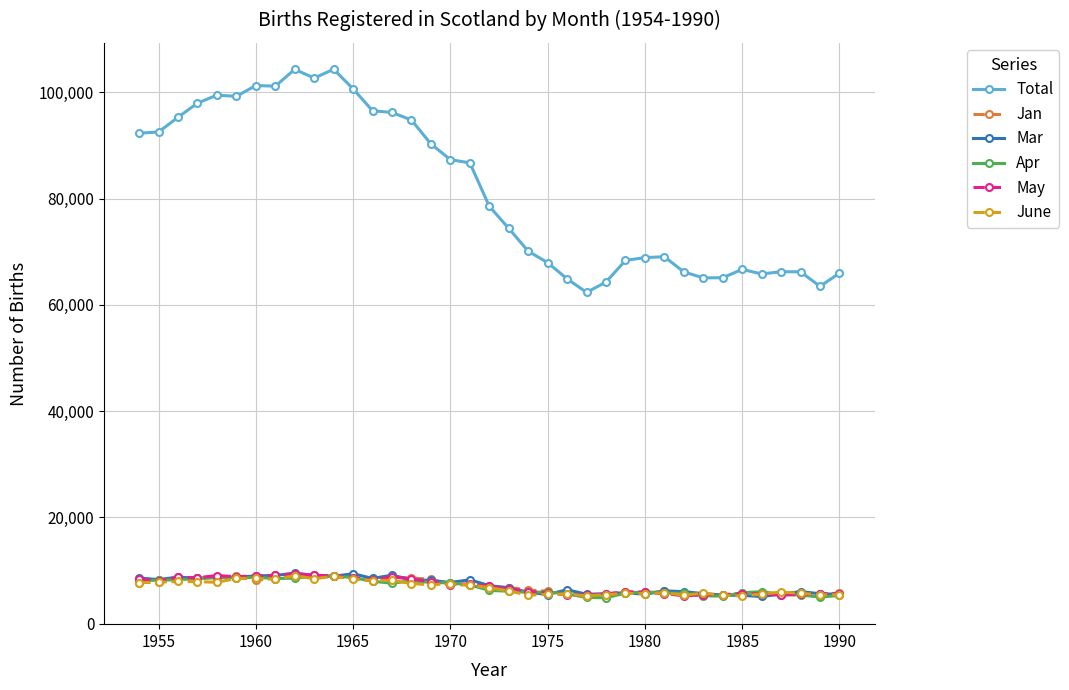

How many data points in Jan are less than 6824?

18